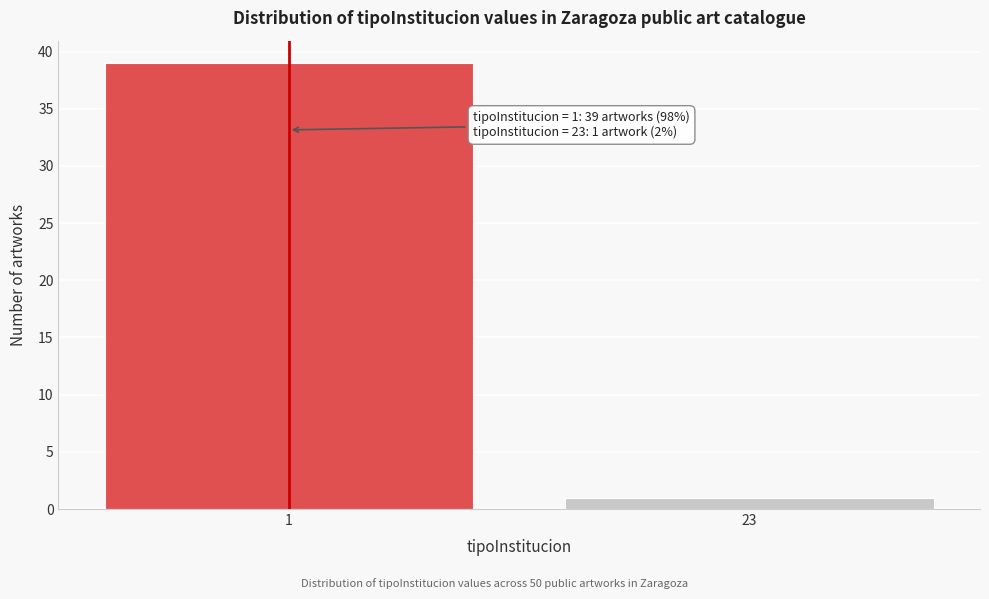

Reading right to left, list all the values displayed in this chart.

23=1	1=39